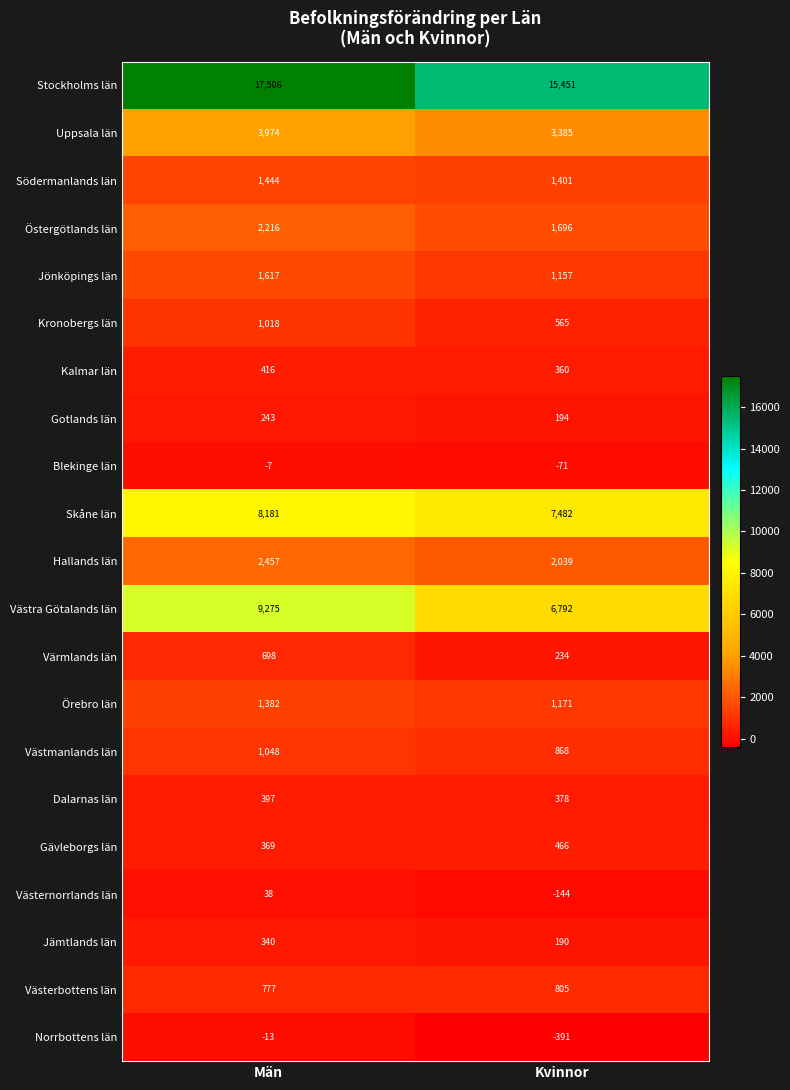

How many distinct data groups are displayed?

21